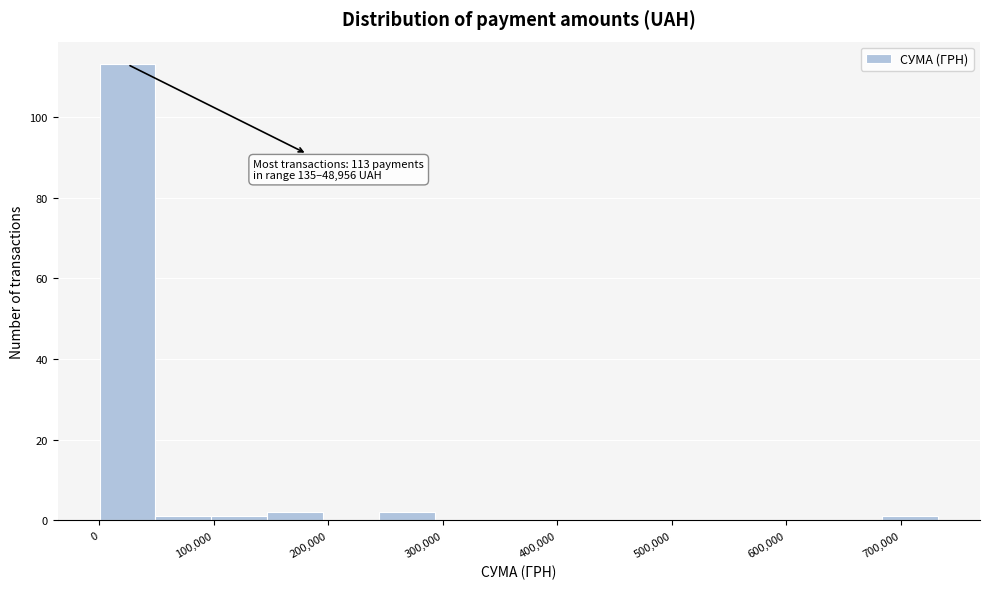

Which range on the x-axis has the tallest bar?

0 to 50000